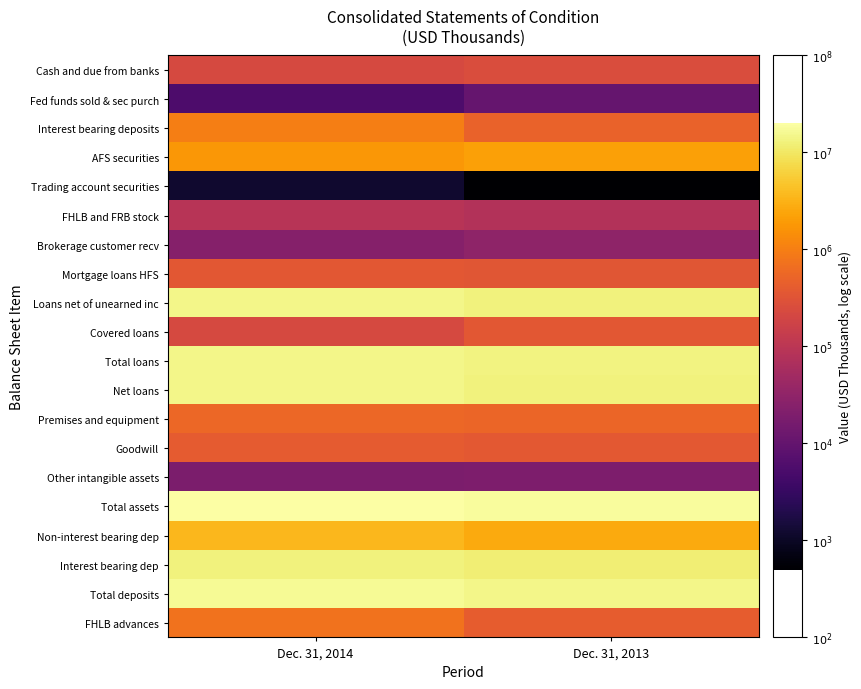

At how many categories does at least one series exceed 5?

2